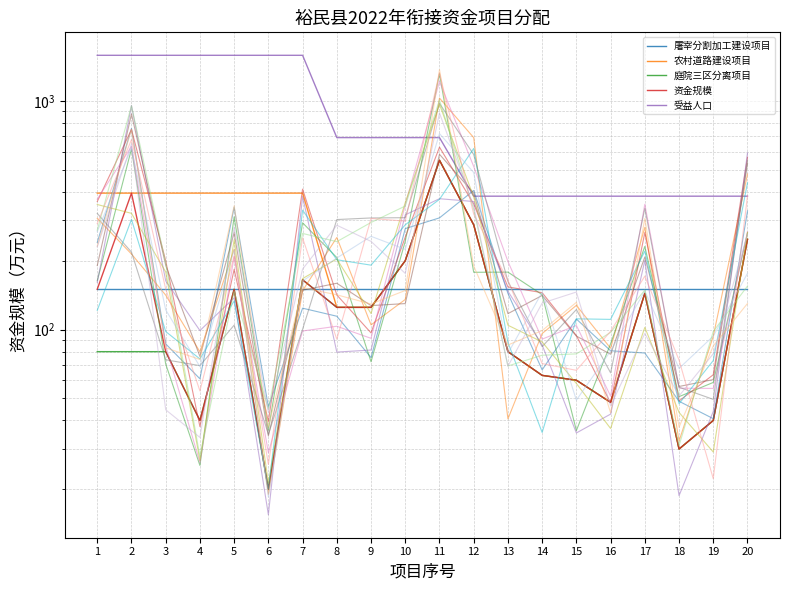

Is the value of 庭院三区分离项目 at 2 greater than the value of 资金规模 at 7?

No